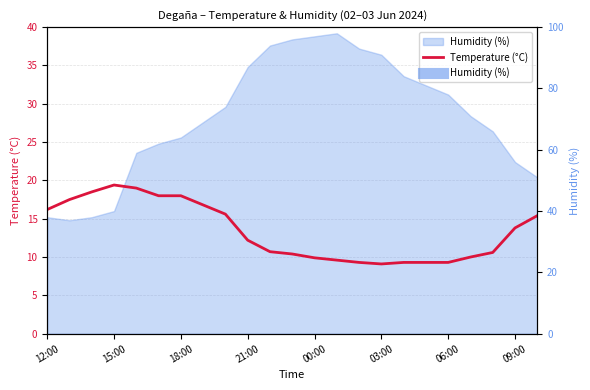

What is the maximum value shown in the chart?

19.4